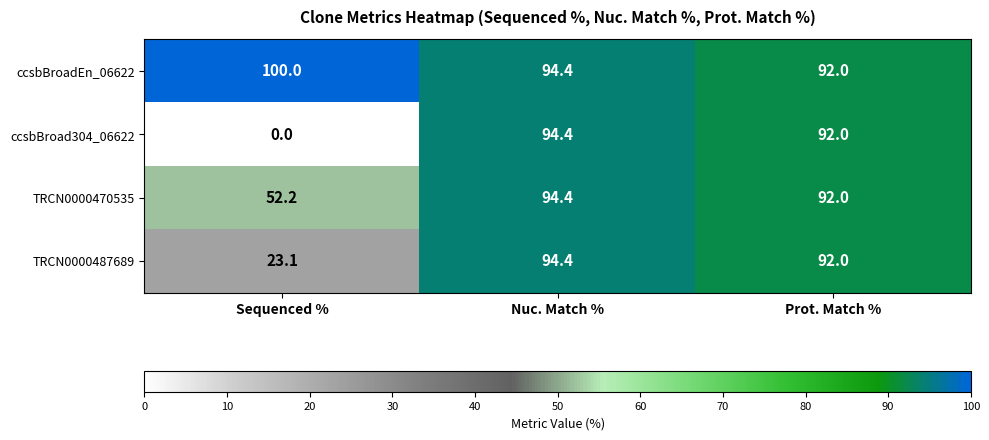

Reading right to left, transcribe all the data shown in this chart.

ccsbBroadEn_06622: Prot. Match %=92.0	Nuc. Match %=94.4	Sequenced %=100.0
ccsbBroad304_06622: Prot. Match %=92.0	Nuc. Match %=94.4	Sequenced %=0.0
TRCN0000470535: Prot. Match %=92.0	Nuc. Match %=94.4	Sequenced %=52.2
TRCN0000487689: Prot. Match %=92.0	Nuc. Match %=94.4	Sequenced %=23.1